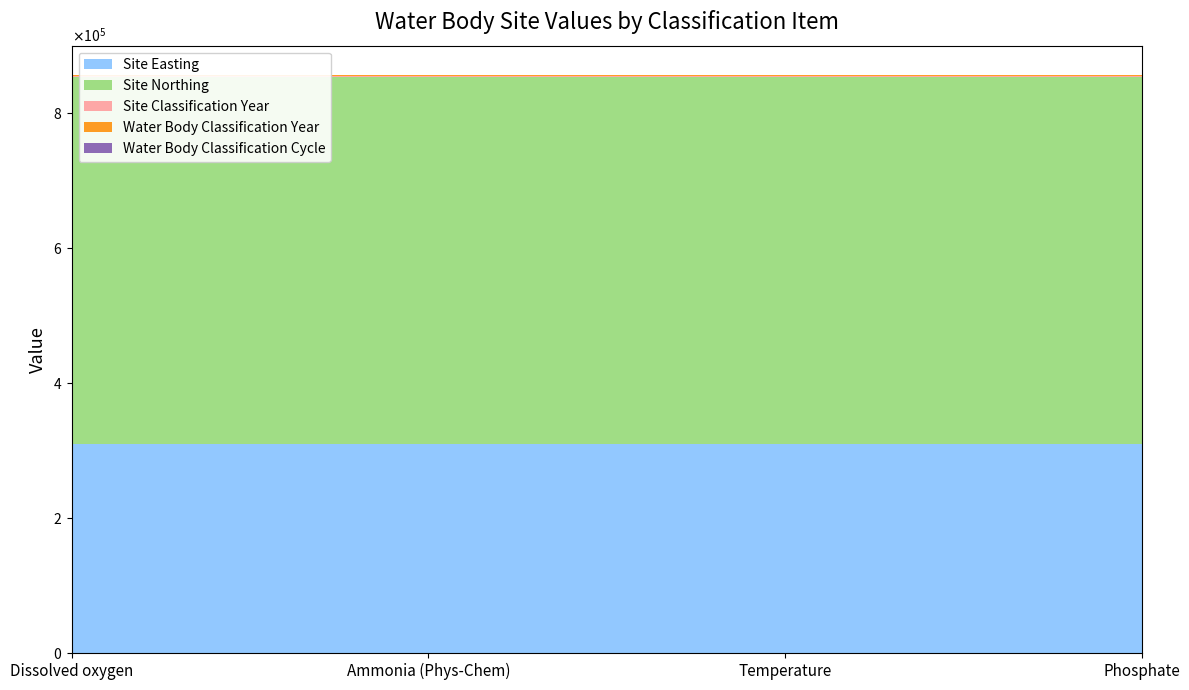

Reading left to right, what are all the values shown in this chart?

Site Easting: Dissolved oxygen=310541	Ammonia (Phys-Chem)=310541	Temperature=310541	Phosphate=310541
Site Northing: Dissolved oxygen=542979	Ammonia (Phys-Chem)=542979	Temperature=542979	Phosphate=542979
Site Classification Year: Dissolved oxygen=2022	Ammonia (Phys-Chem)=2022	Temperature=2022	Phosphate=2022
Water Body Classification Year: Dissolved oxygen=2022	Ammonia (Phys-Chem)=2022	Temperature=2022	Phosphate=2022
Water Body Classification Cycle: Dissolved oxygen=3	Ammonia (Phys-Chem)=3	Temperature=3	Phosphate=3